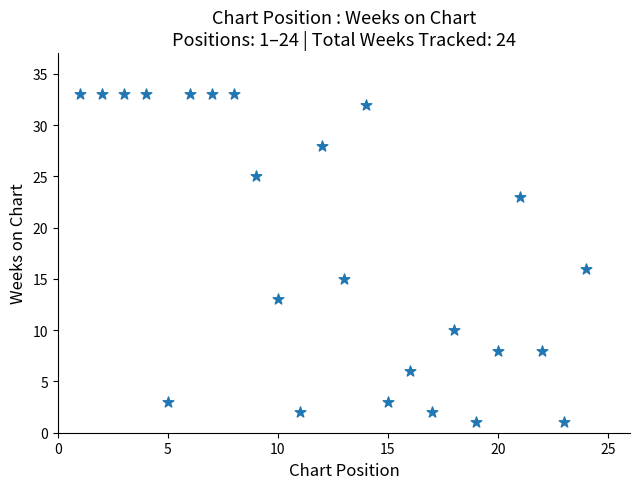

What Y value in the scatter plot is closest to 17?

16